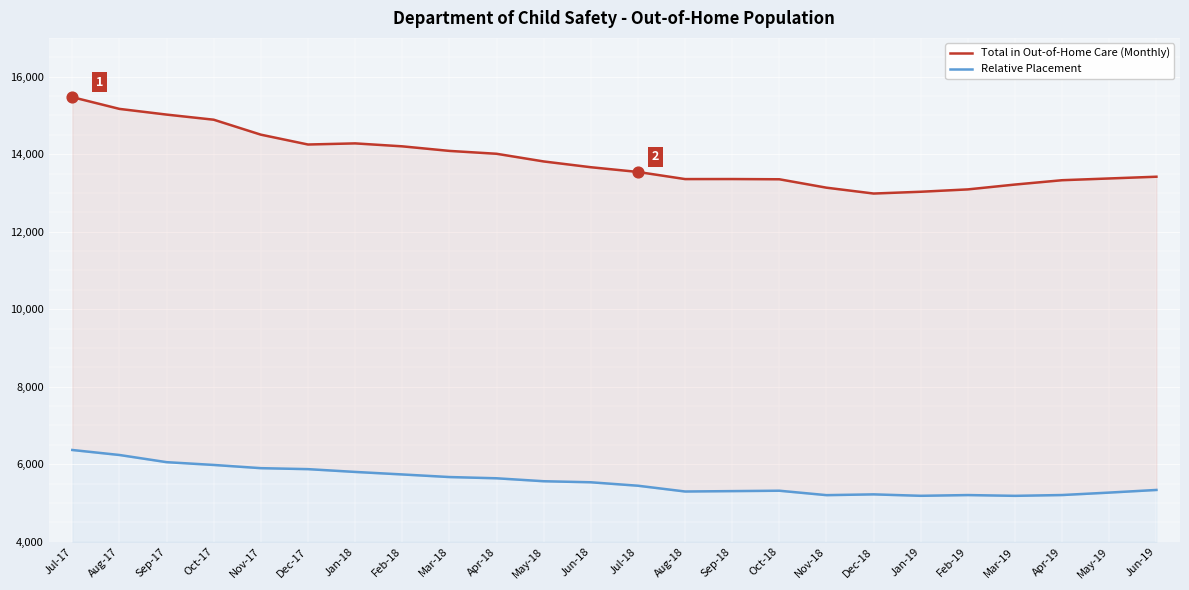

Which series has the largest total across all categories?

Total in Out-of-Home Care (Monthly)